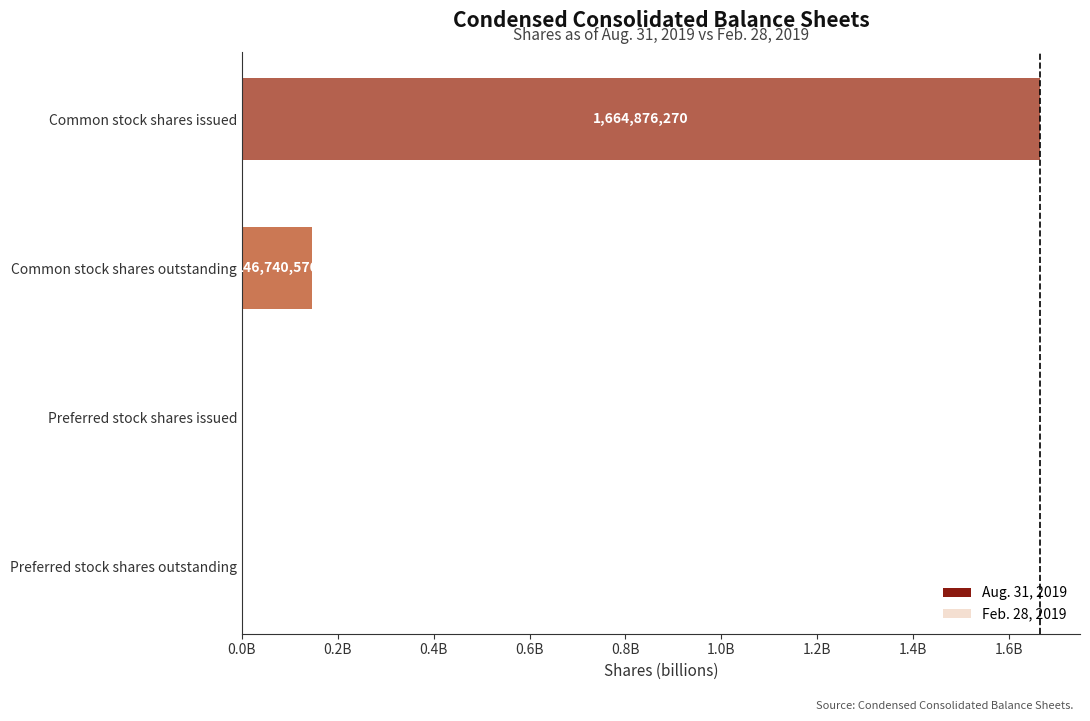

What is the total value across all series at Common stock shares issued?

3.3